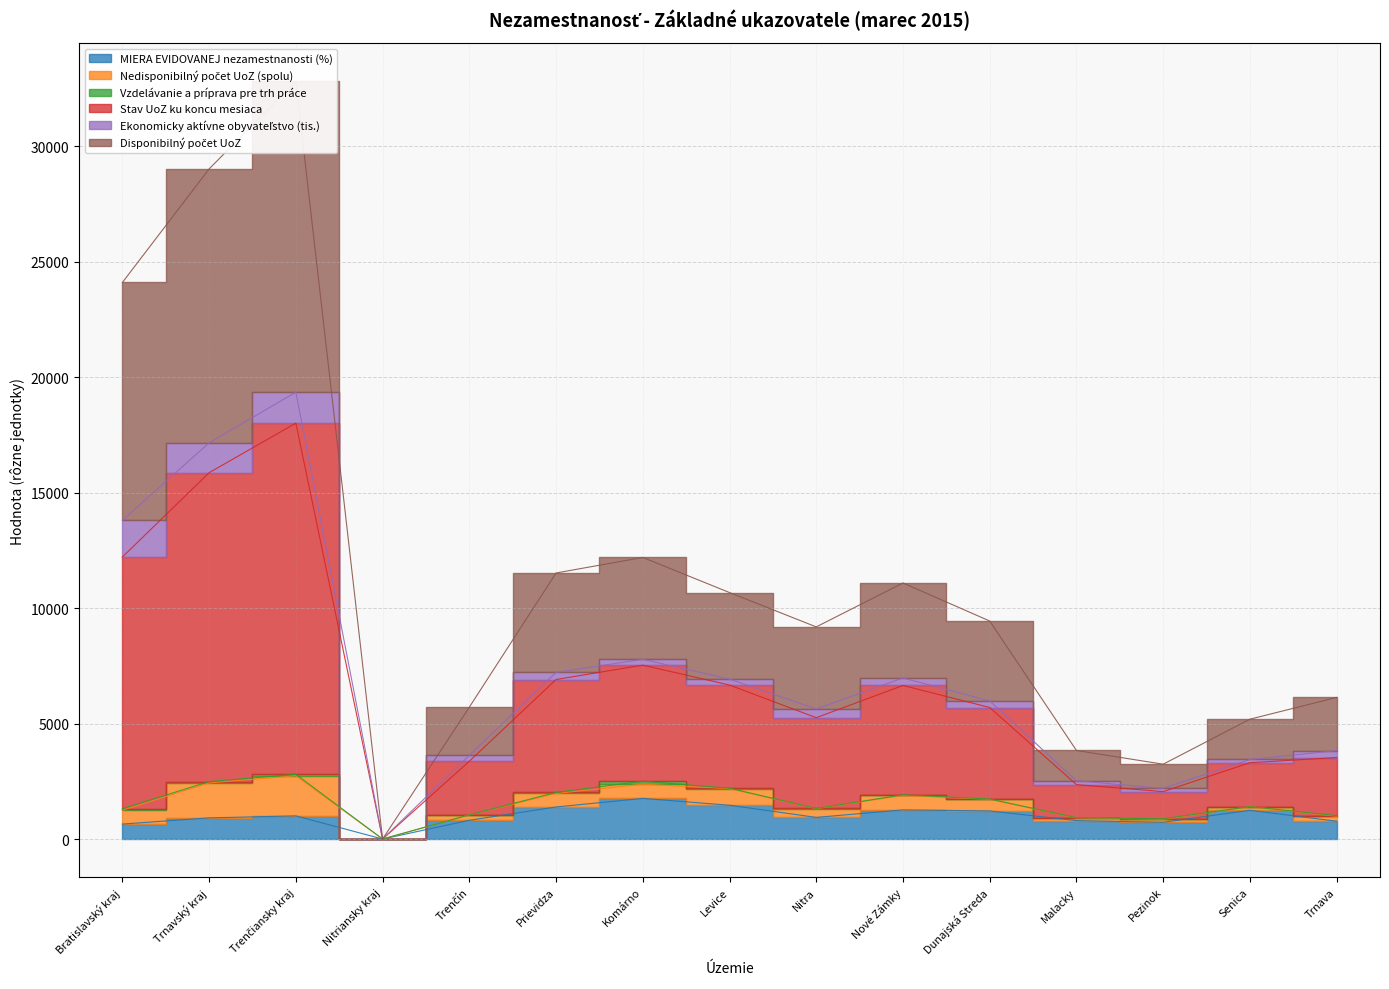

How many values in the MIERA EVIDOVANEJ nezamestnanosti (%) series exceed 936?

8